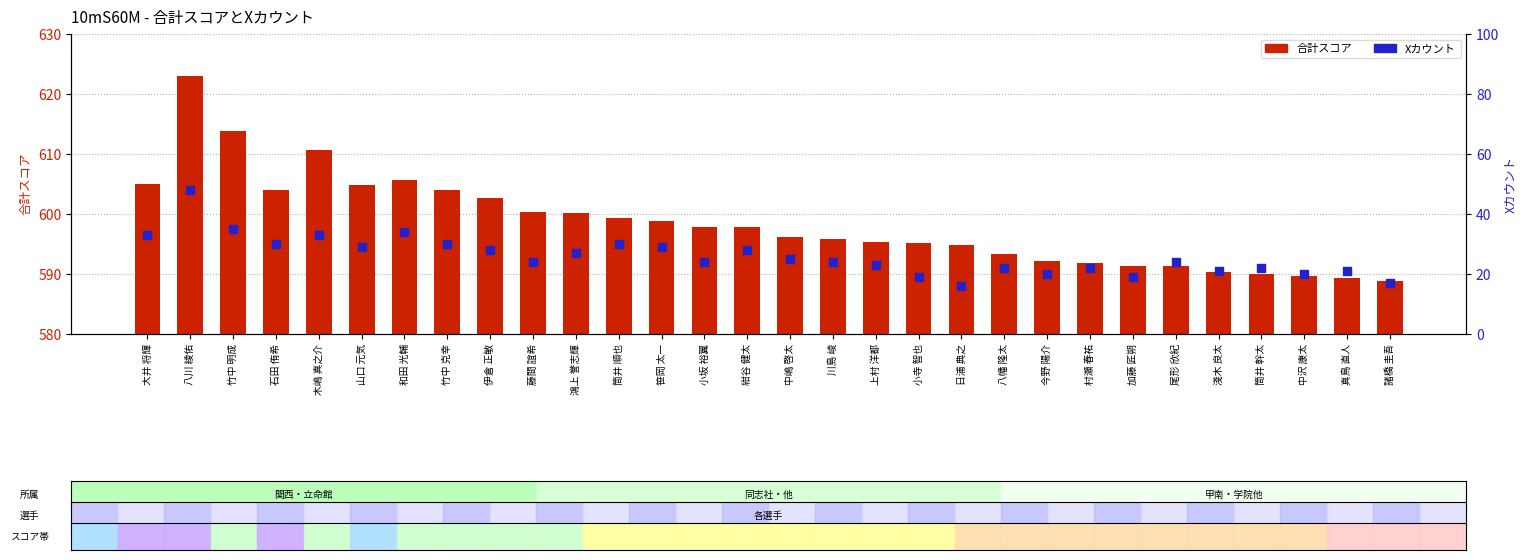

What is the total value across all series at 竹中 克幸?

634.0